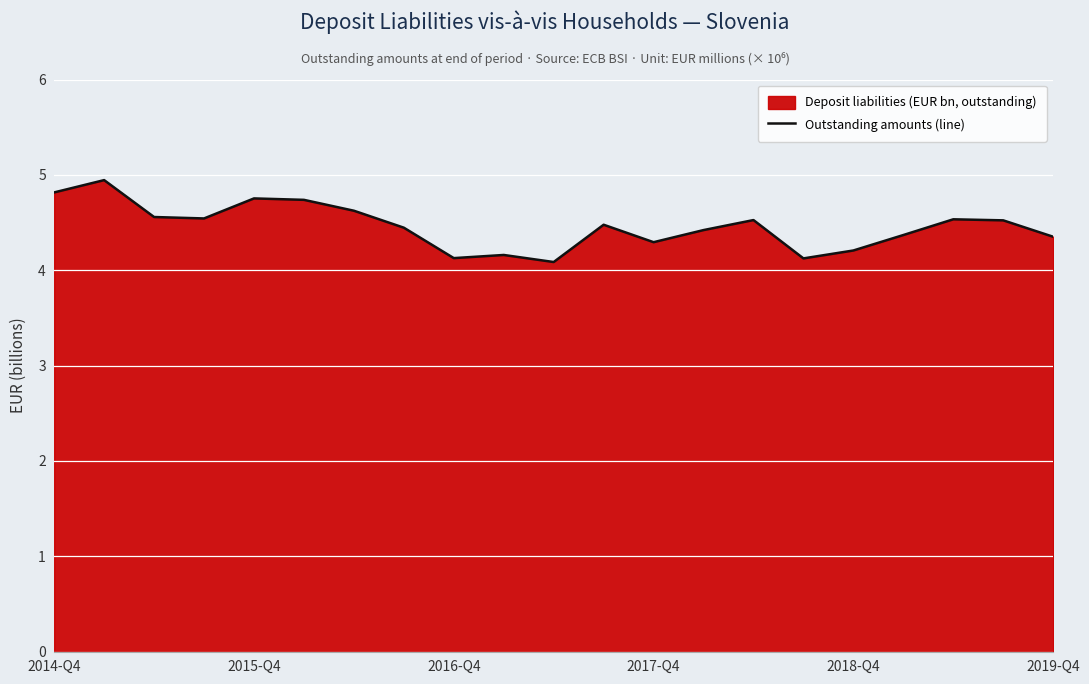

How many distinct data groups are displayed?

1